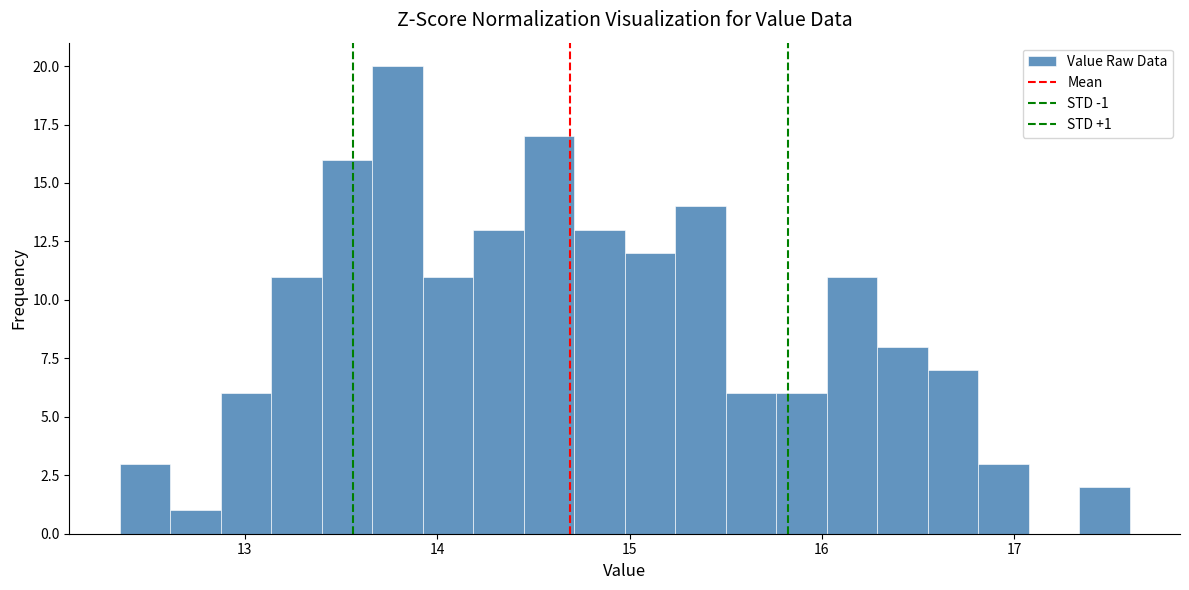

Read against the x-axis, roughly where is the centre of the tallest bar?

13.8